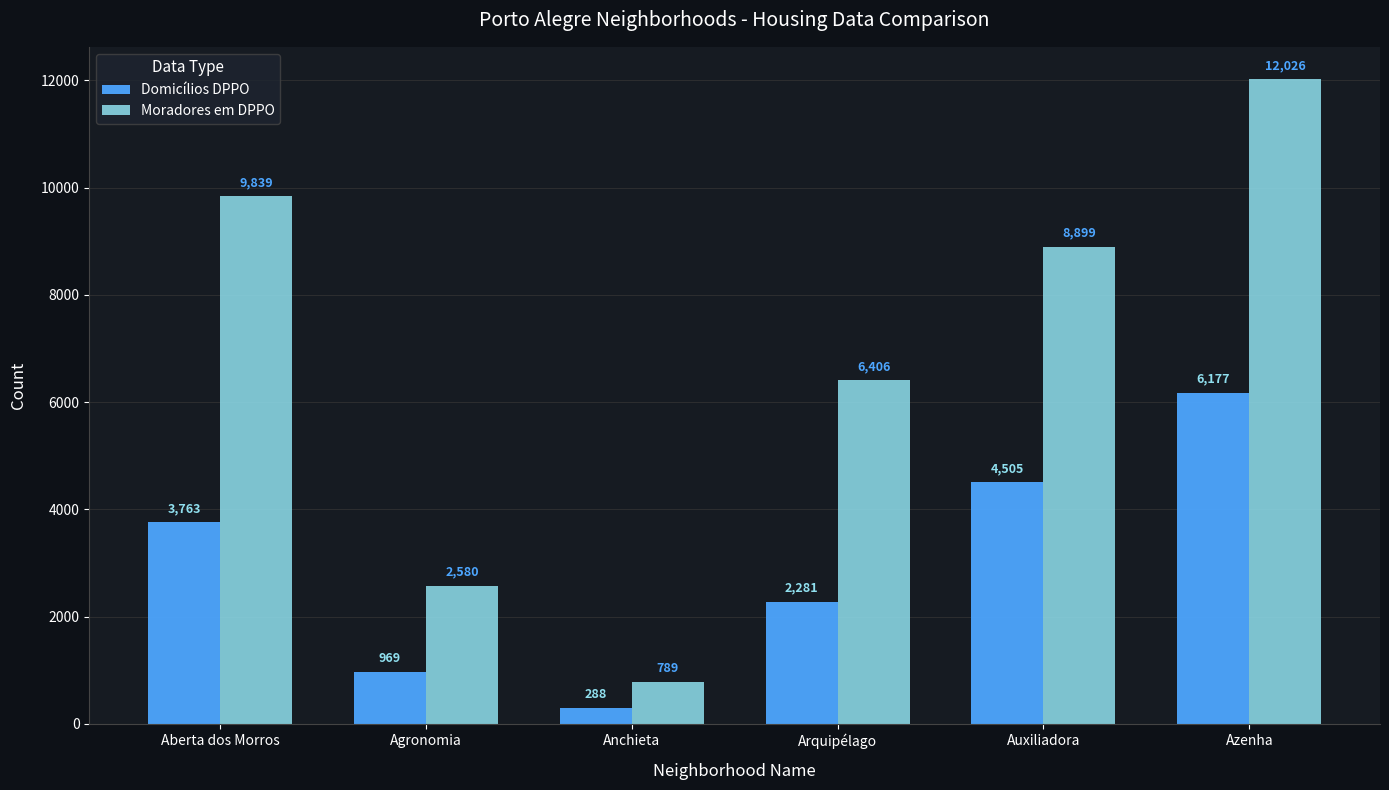

What is the highest value of the Moradores em DPPO series?

12026